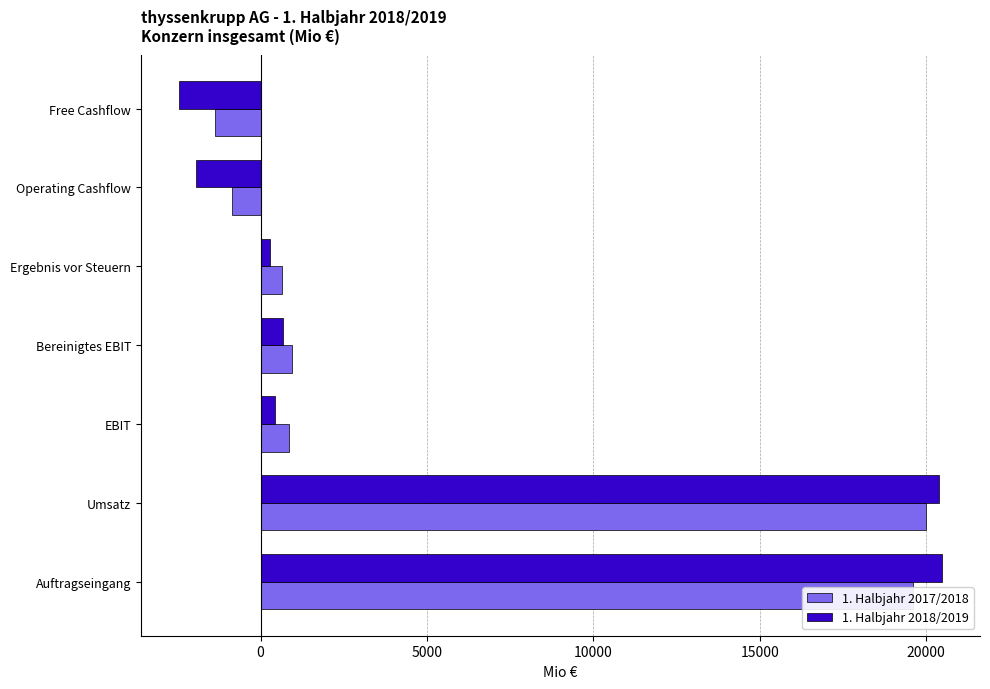

List the series in order of their peak value, lowest first.

1. Halbjahr 2017/2018, 1. Halbjahr 2018/2019